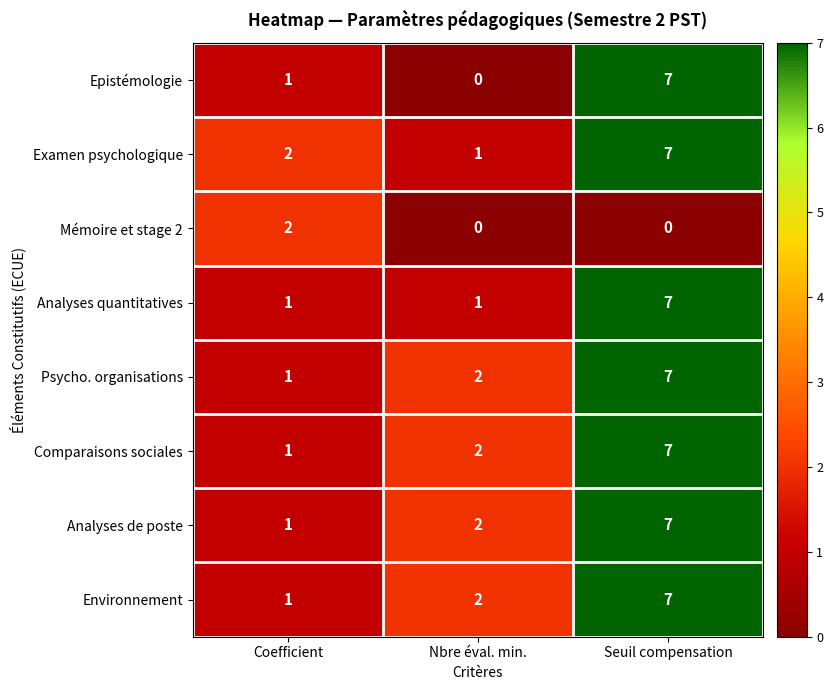

Reading right to left, what are all the values shown in this chart?

Epistémologie: Seuil compensation=7	Nbre éval. min.=0	Coefficient=1
Examen psychologique: Seuil compensation=7	Nbre éval. min.=1	Coefficient=2
Mémoire et stage 2: Seuil compensation=0	Nbre éval. min.=0	Coefficient=2
Analyses quantitatives: Seuil compensation=7	Nbre éval. min.=1	Coefficient=1
Psycho. organisations: Seuil compensation=7	Nbre éval. min.=2	Coefficient=1
Comparaisons sociales: Seuil compensation=7	Nbre éval. min.=2	Coefficient=1
Analyses de poste: Seuil compensation=7	Nbre éval. min.=2	Coefficient=1
Environnement: Seuil compensation=7	Nbre éval. min.=2	Coefficient=1